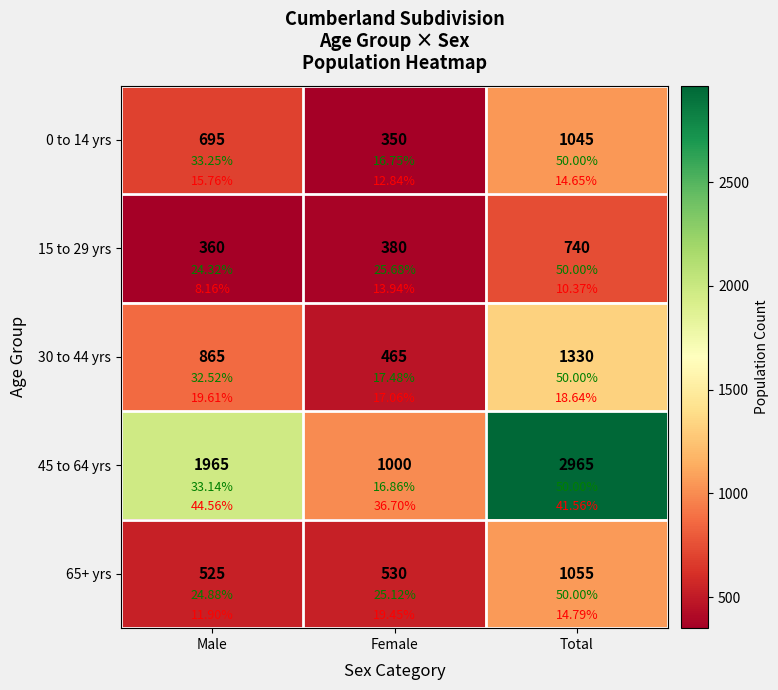

Between Male and Female, which is larger?

Male